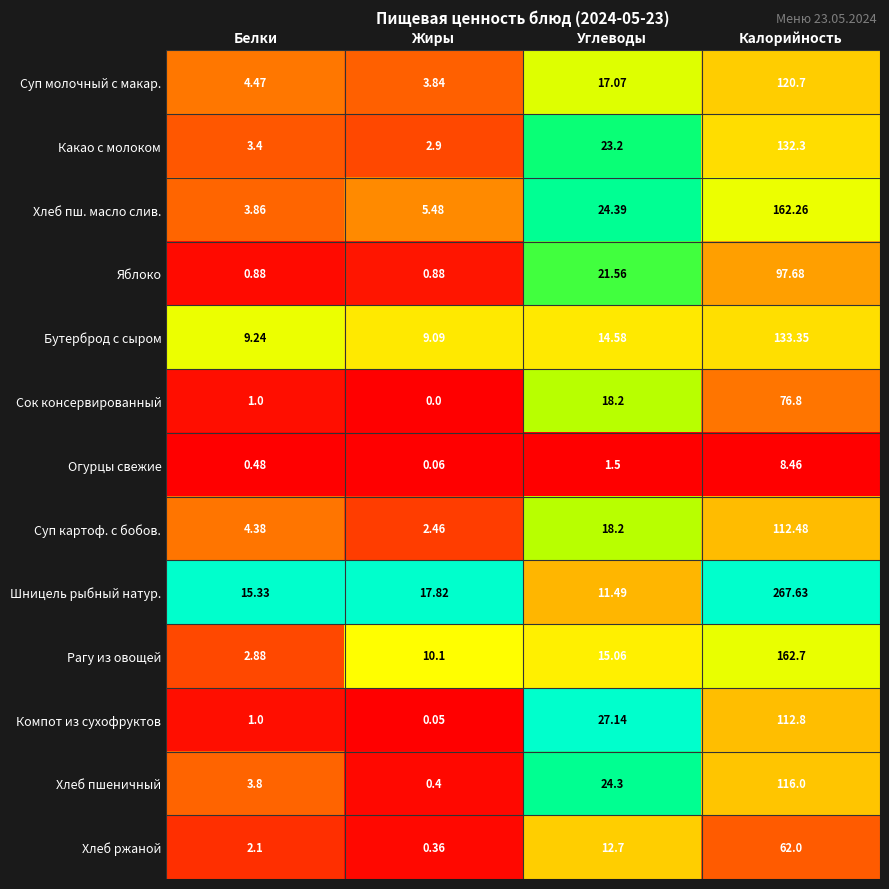

At which category does the chart reach its peak across all series?

Калорийность